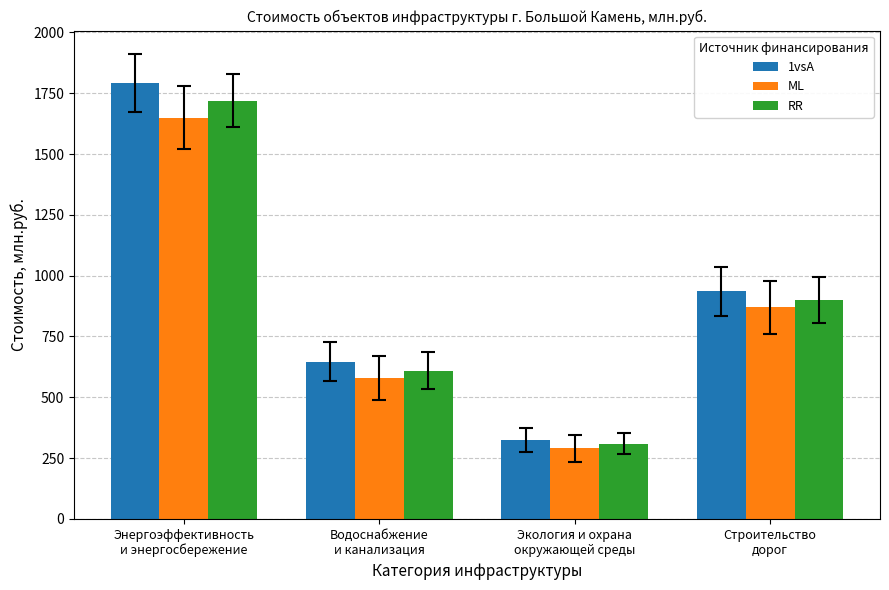

What is the difference between the maximum and second lowest values in the ML series?

1070.0